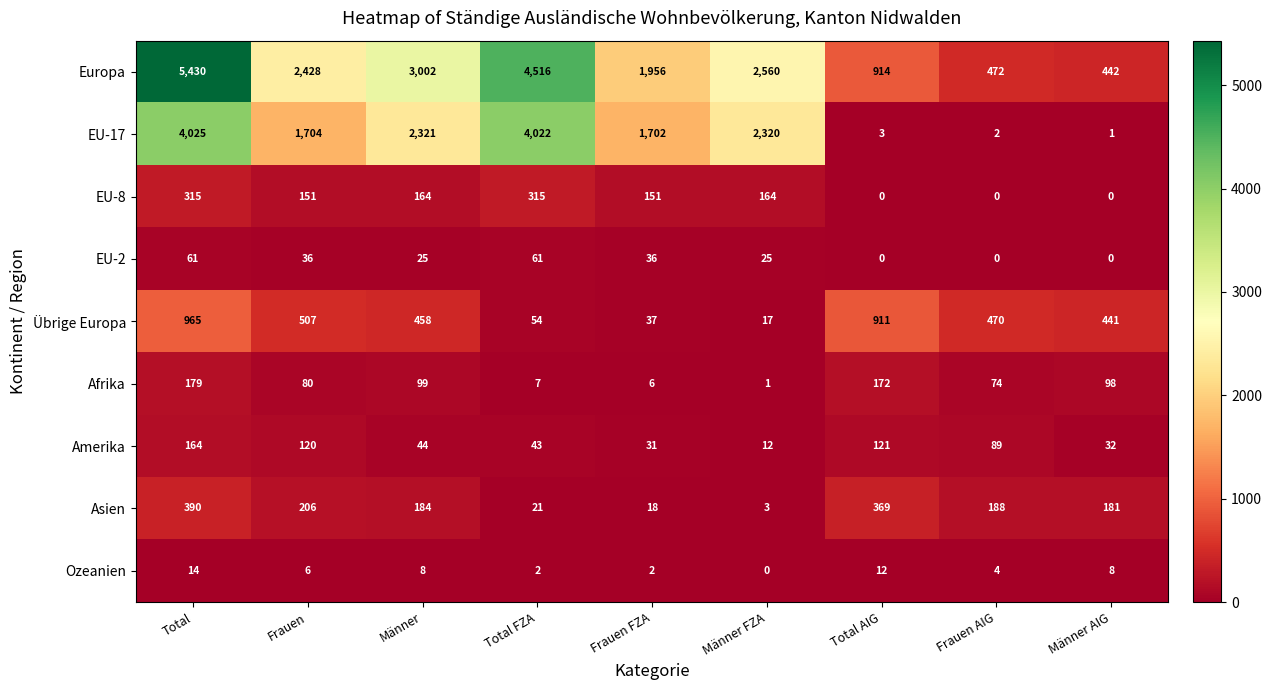

At which category is the sum across all series the highest?

Total